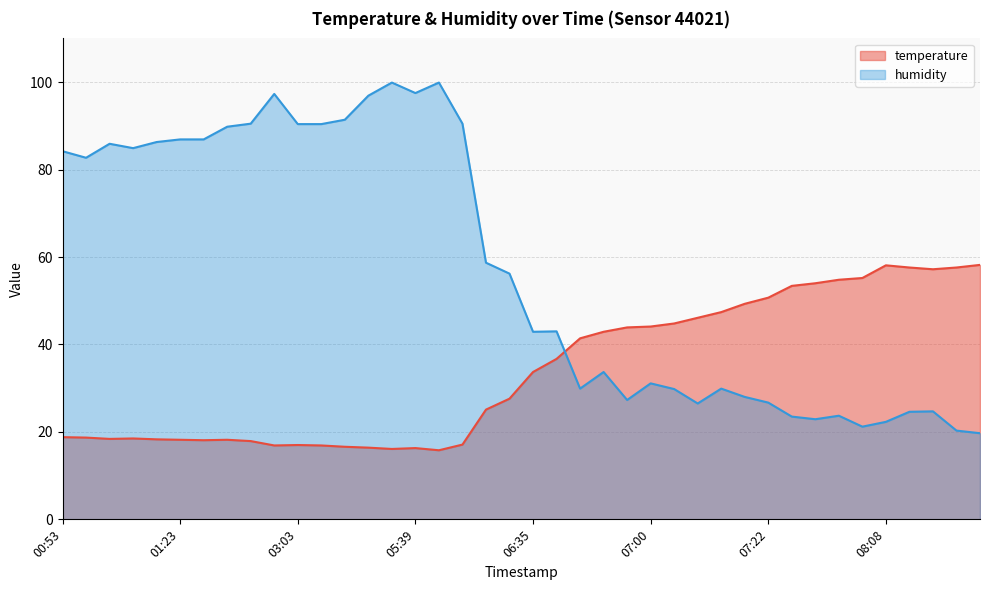

At which label is temperature closest to 37?

06:40